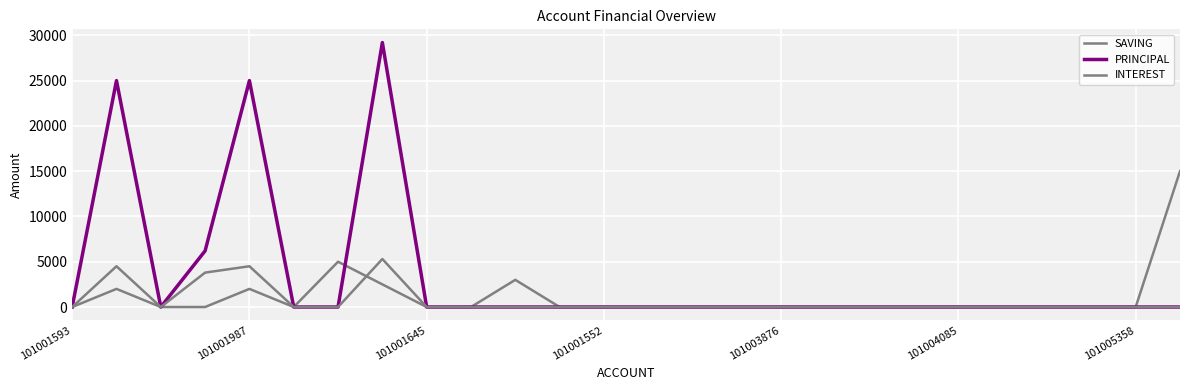

Does the chart display data point markers on the line(s)?

No